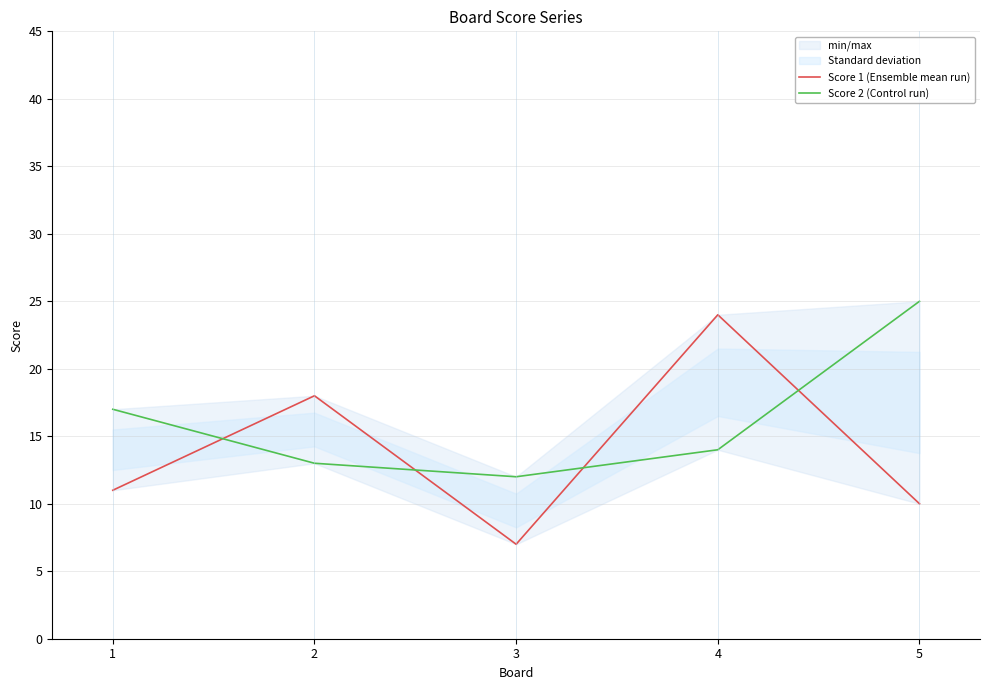

Read the Score 1 (Ensemble mean run) value at 3, to the nearest 5.

5